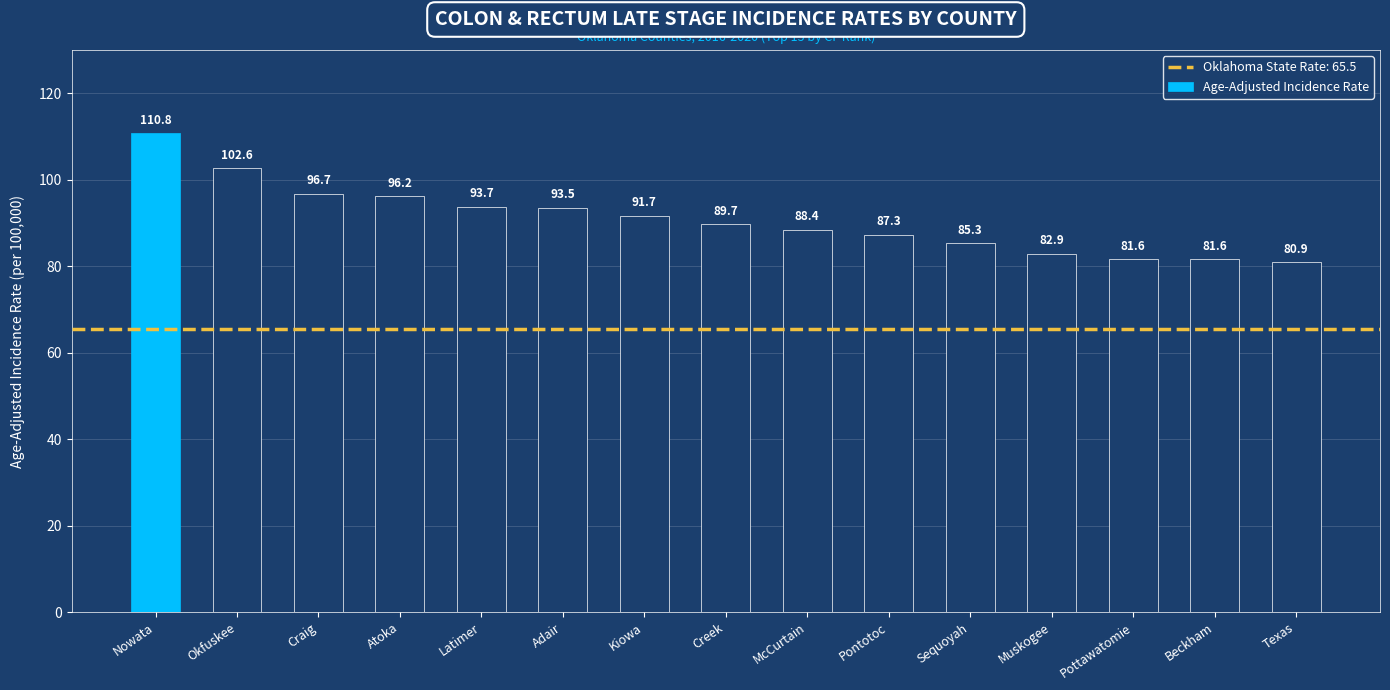

Approximately how many times larger is the value at Pontotoc compared to Creek?

1.0